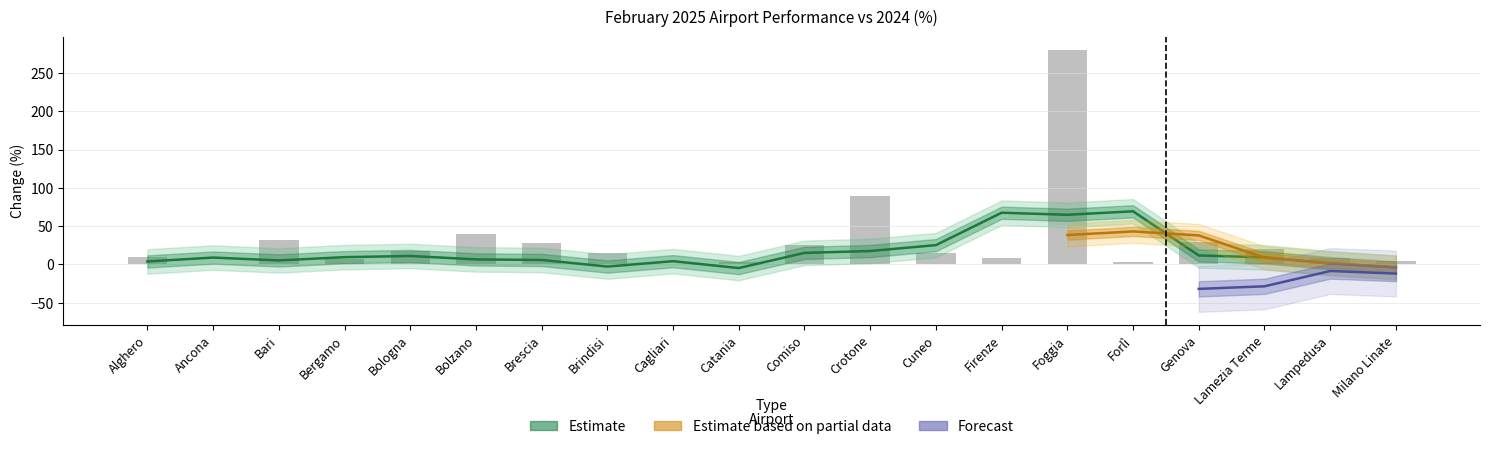

At how many categories does at least one series exceed -63?

20